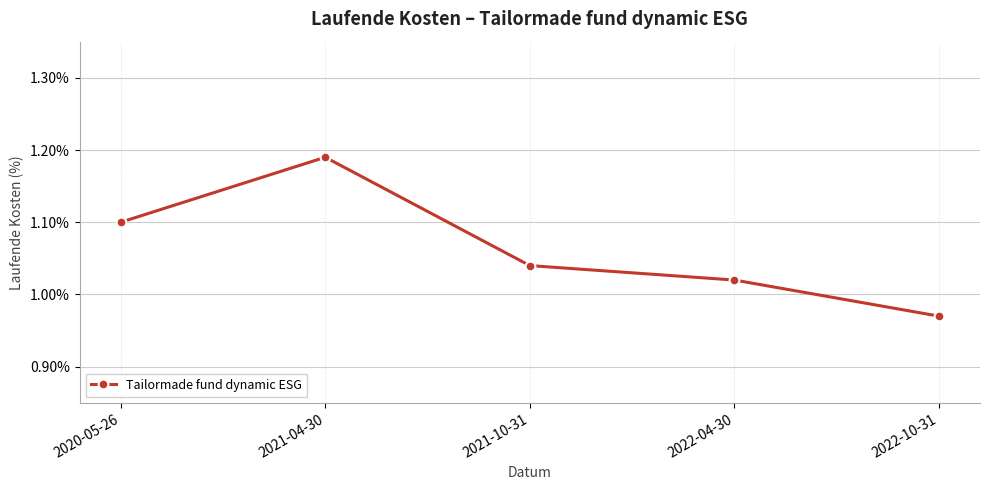

At which category does the chart reach its minimum across all series?

2022-10-31